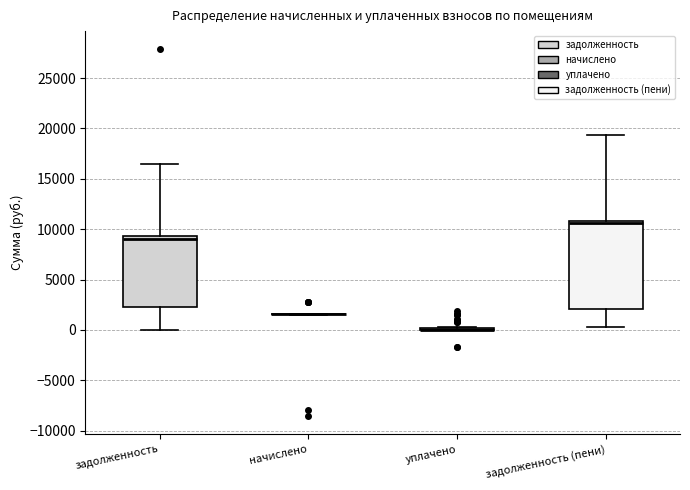

Comparing the boxes themselves (not the whiskers), which one is the tallest?

задолженность (пени)